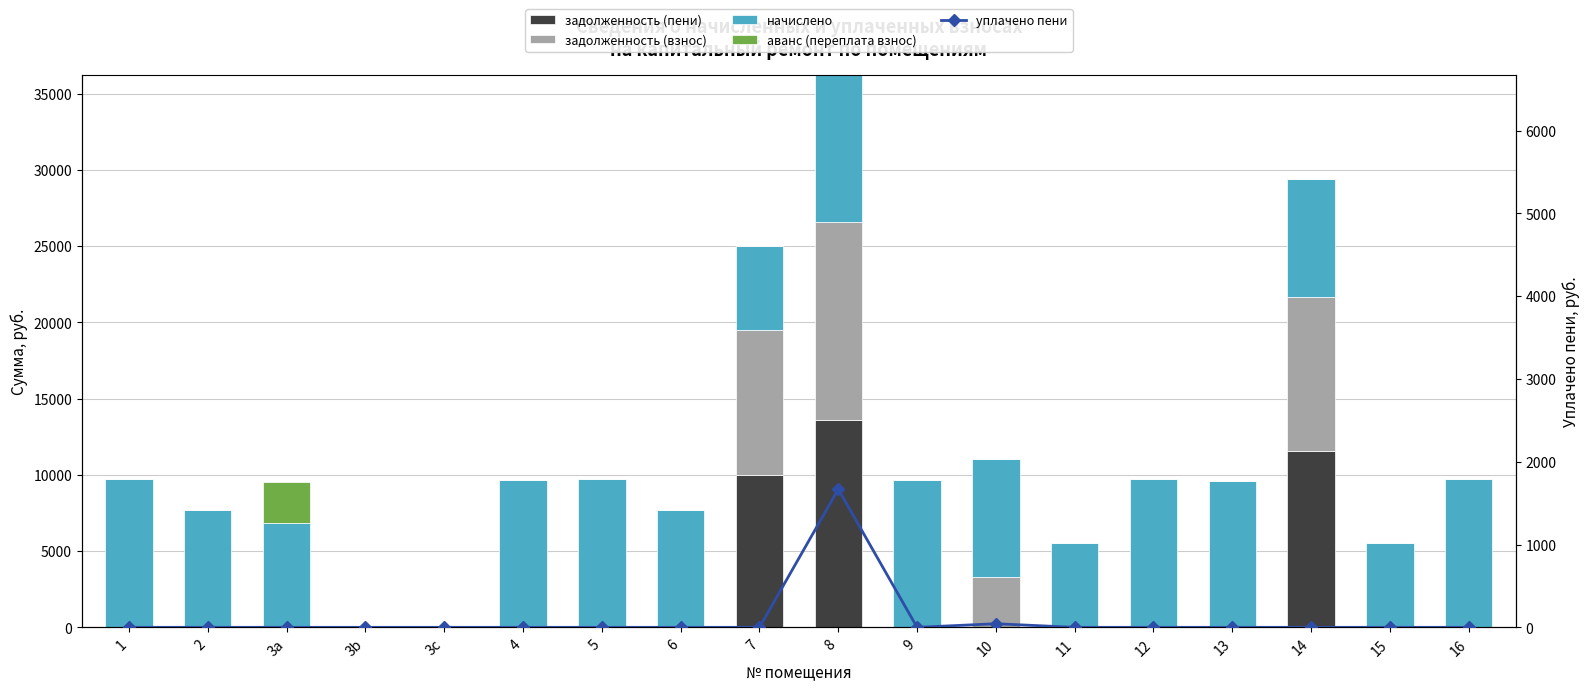

List the labels in order of задолженность (пени) value, smallest first.

1, 2, 3a, 3b, 3c, 4, 5, 6, 9, 11, 12, 13, 15, 16, 10, 7, 14, 8